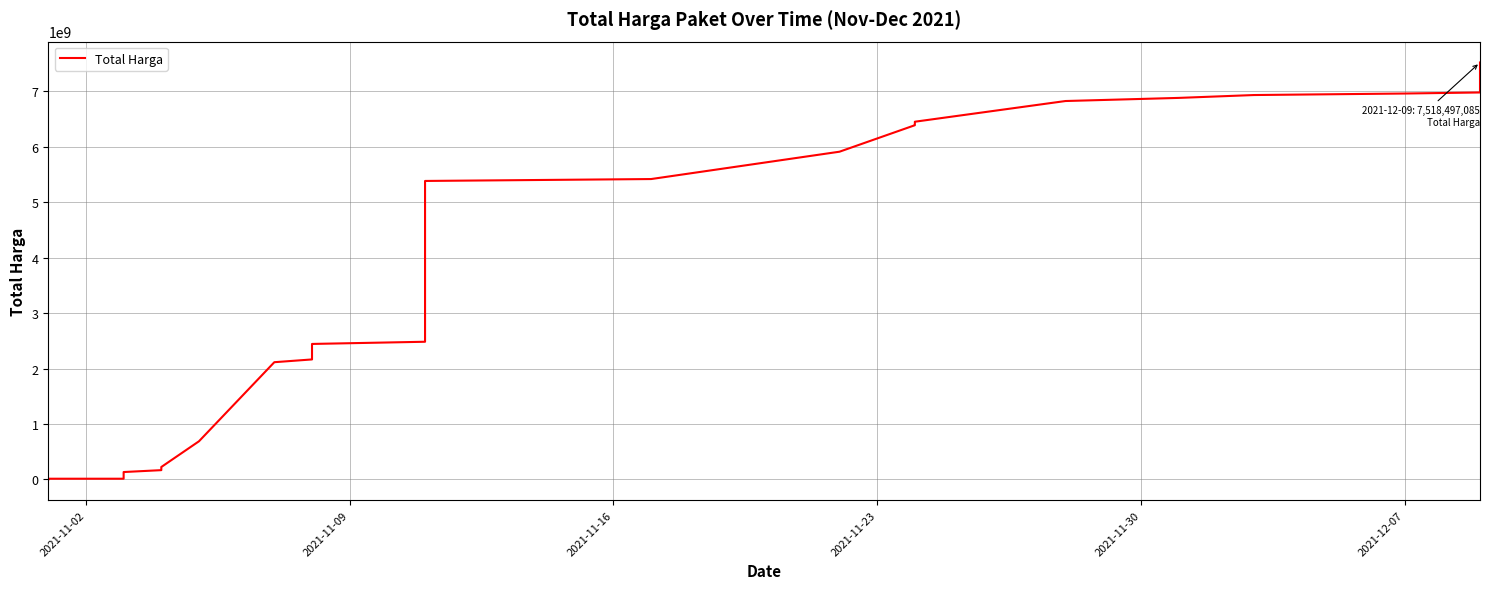

How many data points does each series have?

35